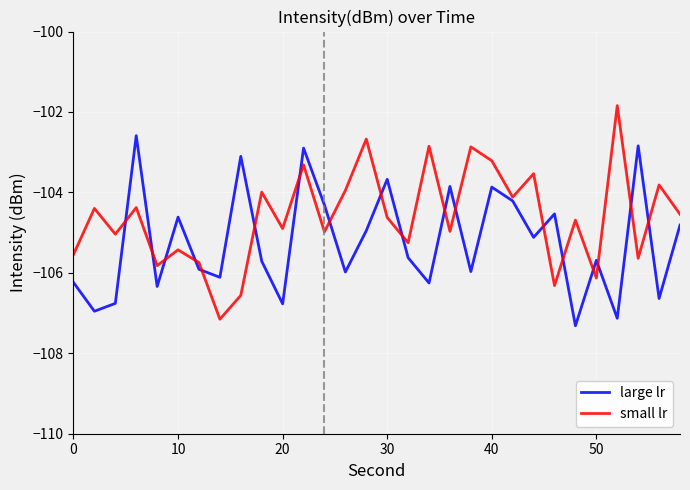

Rank the series by their maximum value, from lowest to highest.

large lr, small lr